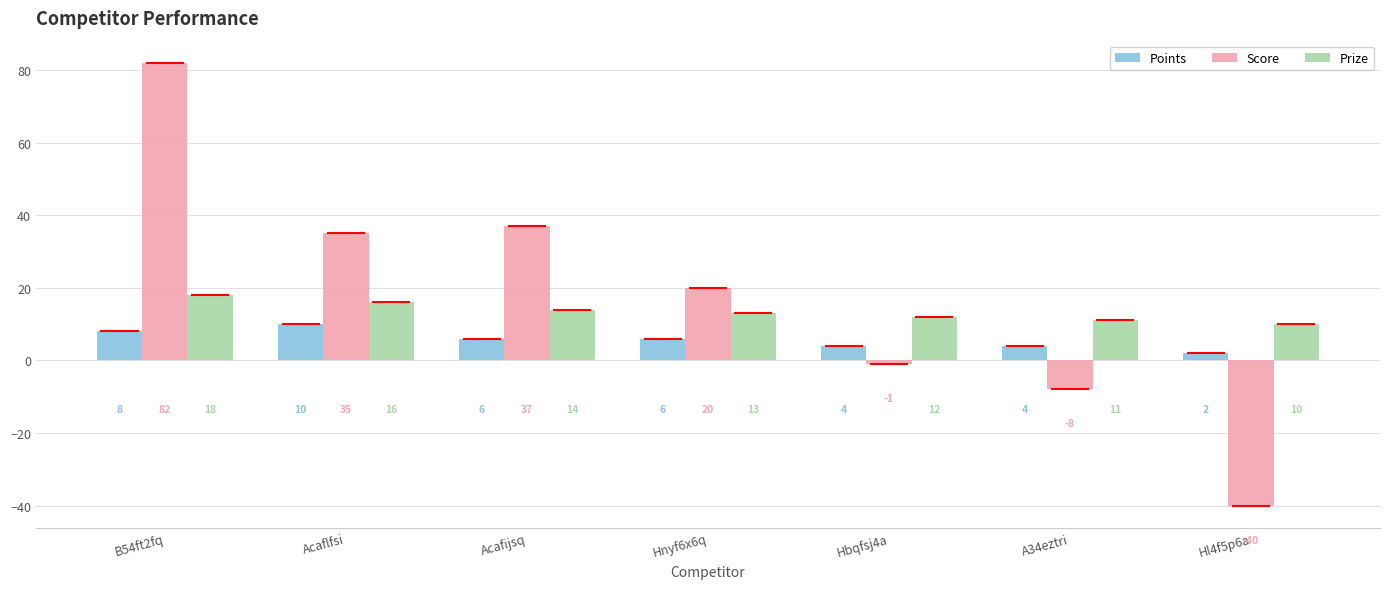

Reading left to right, list all the values displayed in this chart.

Points: B54ft2fq=8	Acaflfsi=10	Acafijsq=6	Hnyf6x6q=6	Hbqfsj4a=4	A34eztri=4	Hl4f5p6a=2
Score: B54ft2fq=82	Acaflfsi=35	Acafijsq=37	Hnyf6x6q=20	Hbqfsj4a=-1	A34eztri=-8	Hl4f5p6a=-40
Prize: B54ft2fq=18	Acaflfsi=16	Acafijsq=14	Hnyf6x6q=13	Hbqfsj4a=12	A34eztri=11	Hl4f5p6a=10